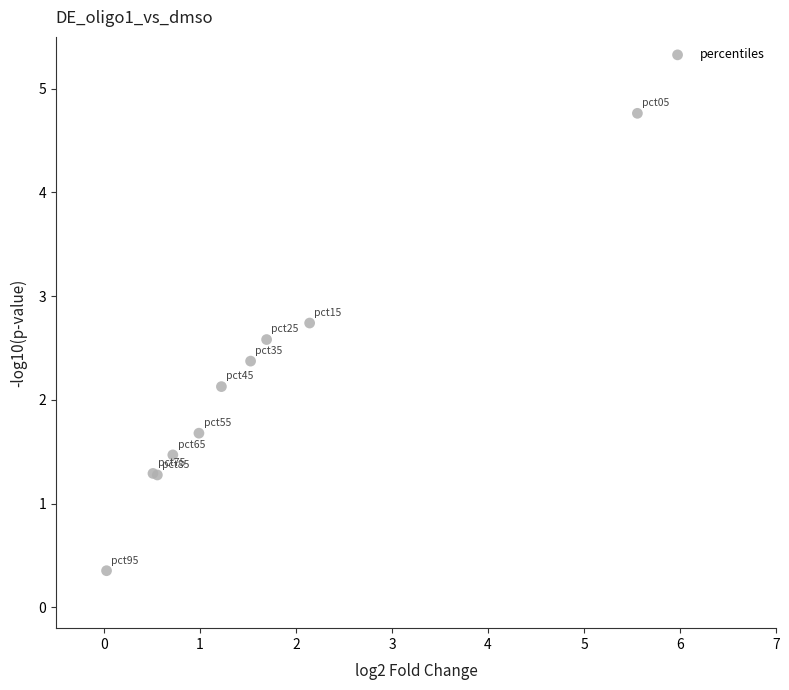

What Y value in the scatter plot is closest to 2?

2.1